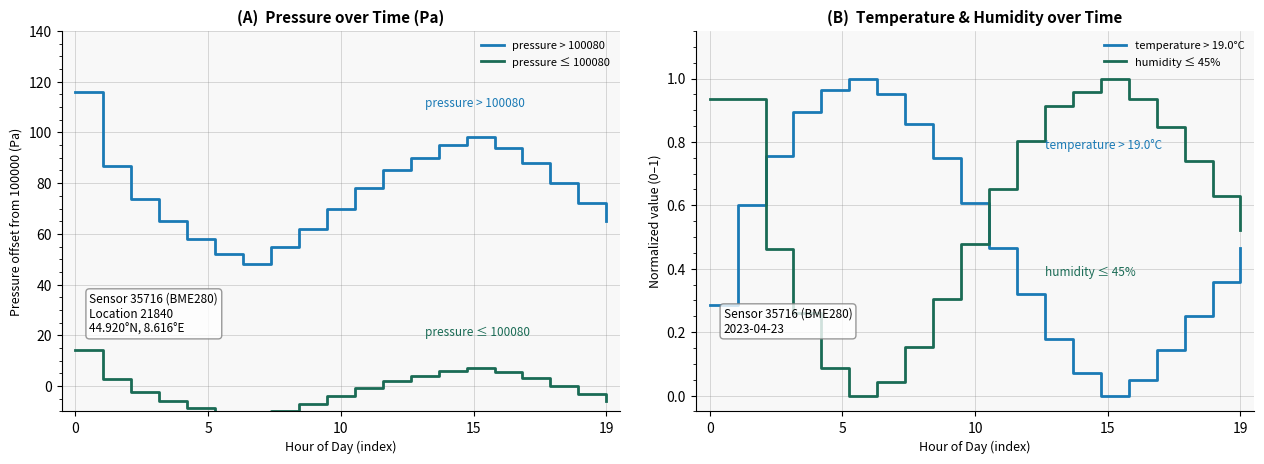

What is the minimum value for pressure > 100080?

48.0